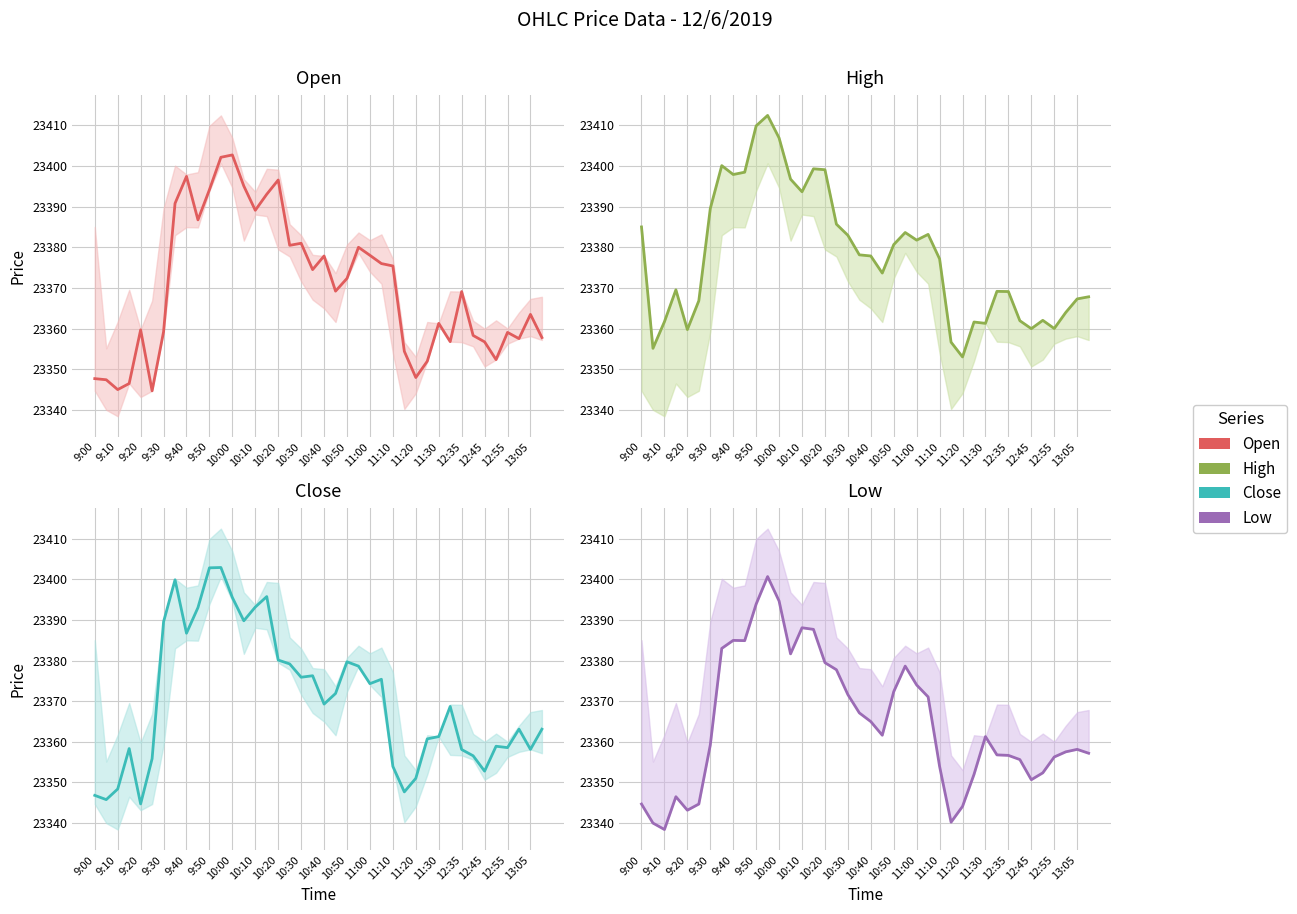

The value of Open at 11:10 is 41450.4. True or false?

False